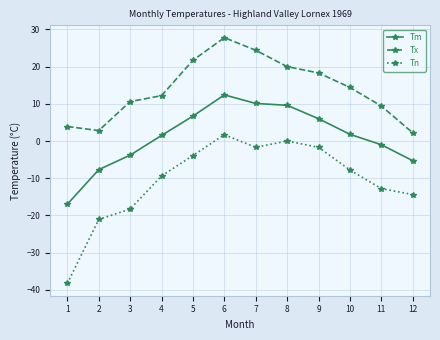

At 11, list the series in order from largest to smallest.

Tx, Tm, Tn